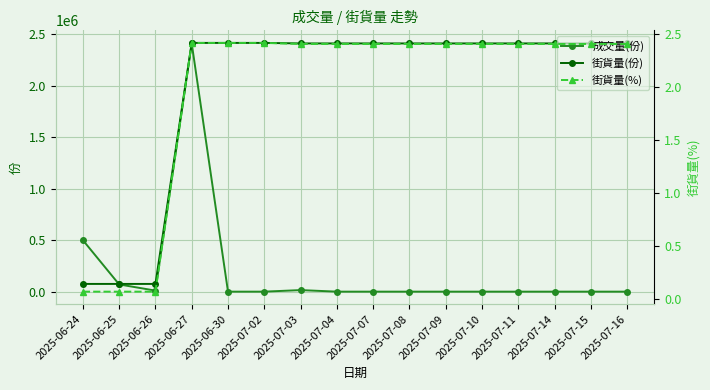

Read the 街貨量(份) value at 2025-07-10.

2410000